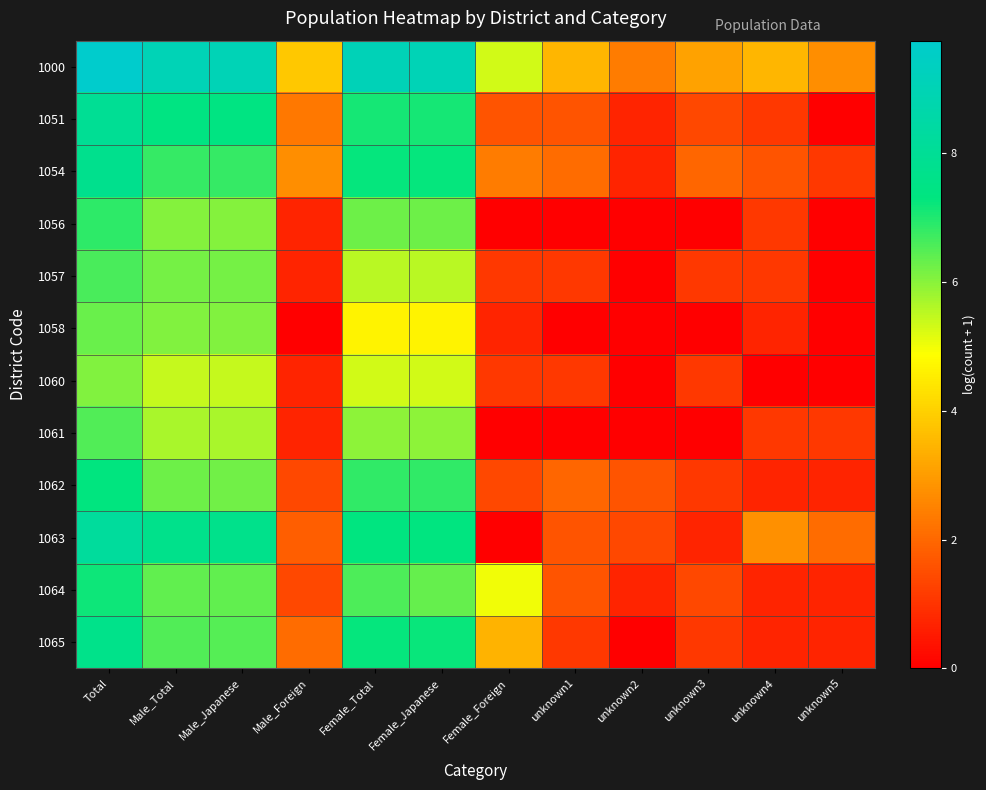

How many series are shown in this chart?

12